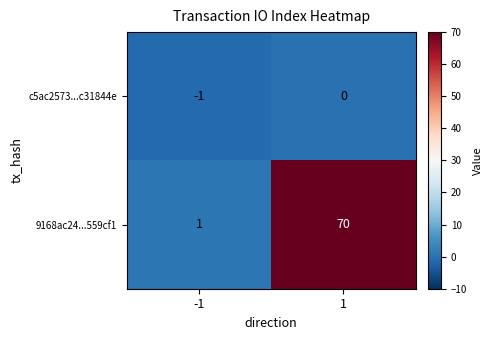

True or false: 9168ac24...559cf1 has a value of 1 at -1.

True